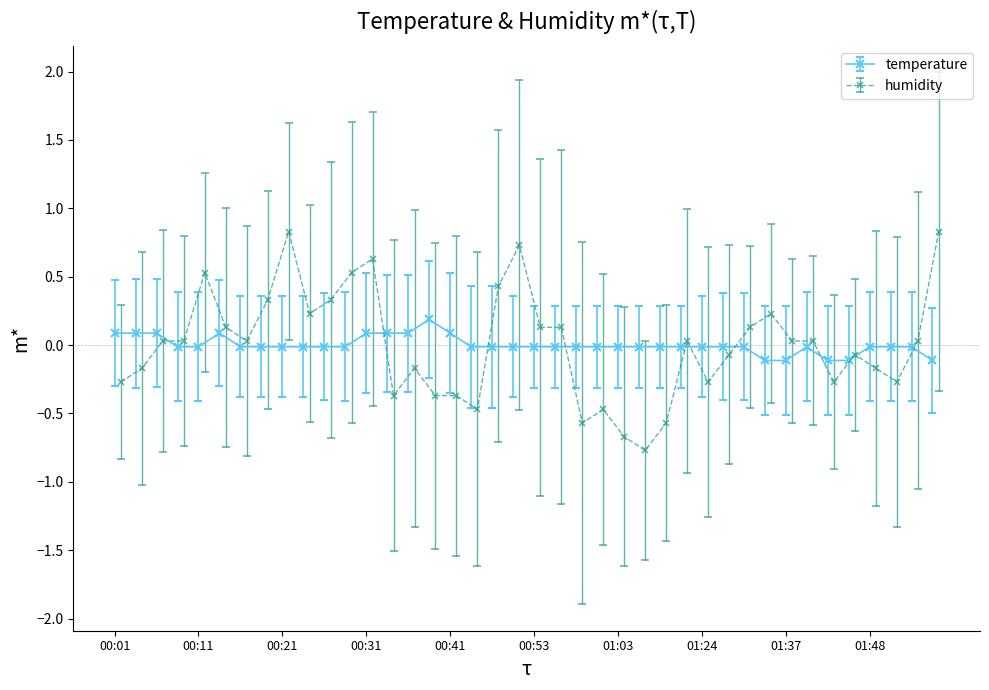

List the series in order of their peak value, lowest first.

temperature, humidity